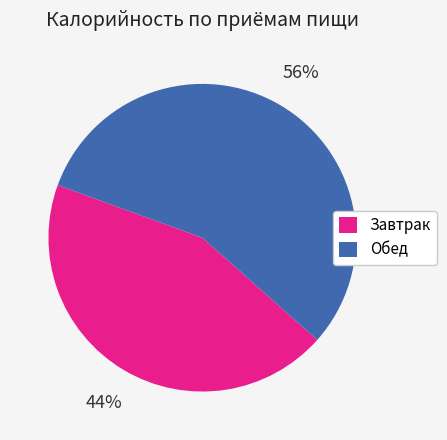

Which slice is the smallest?

Завтрак